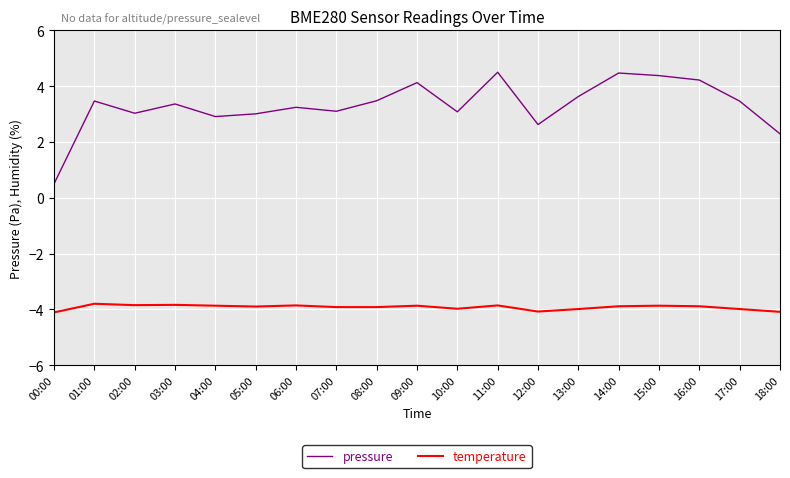

Is the value of temperature at 11:00 greater than the value of pressure at 05:00?

No